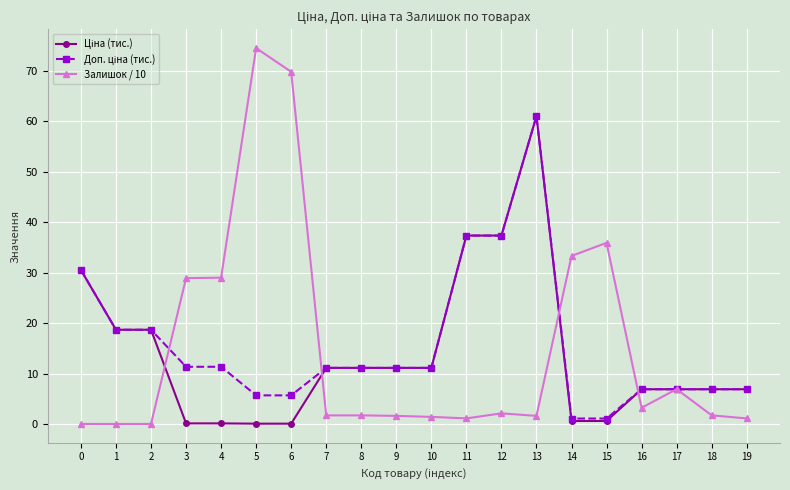

What is the difference between the maximum and minimum values in the Залишок / 10 series?

74.5